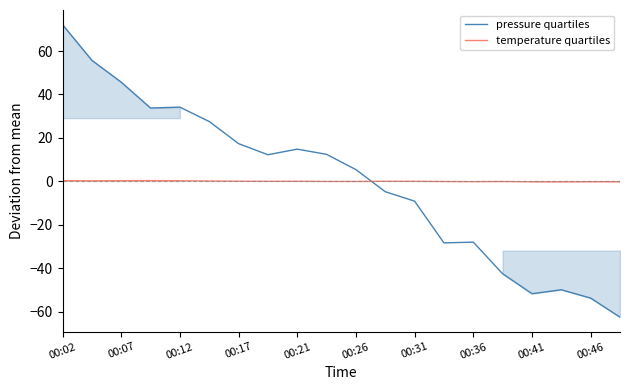

Rank the series by their maximum value, from lowest to highest.

temperature quartiles, pressure quartiles